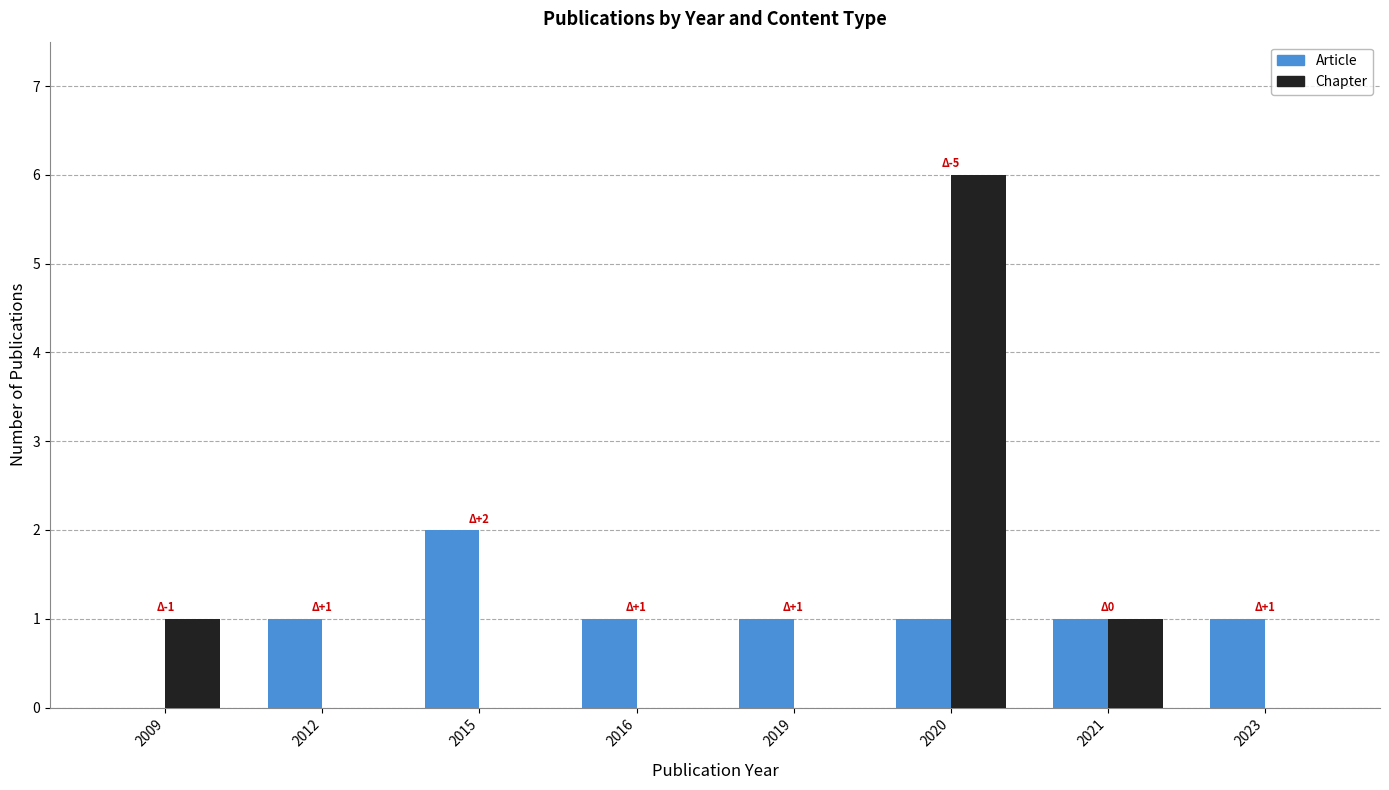

Reading left to right, list all the values displayed in this chart.

Article: 0	1	2	1	1	1	1	1
Chapter: 1	0	0	0	0	6	1	0